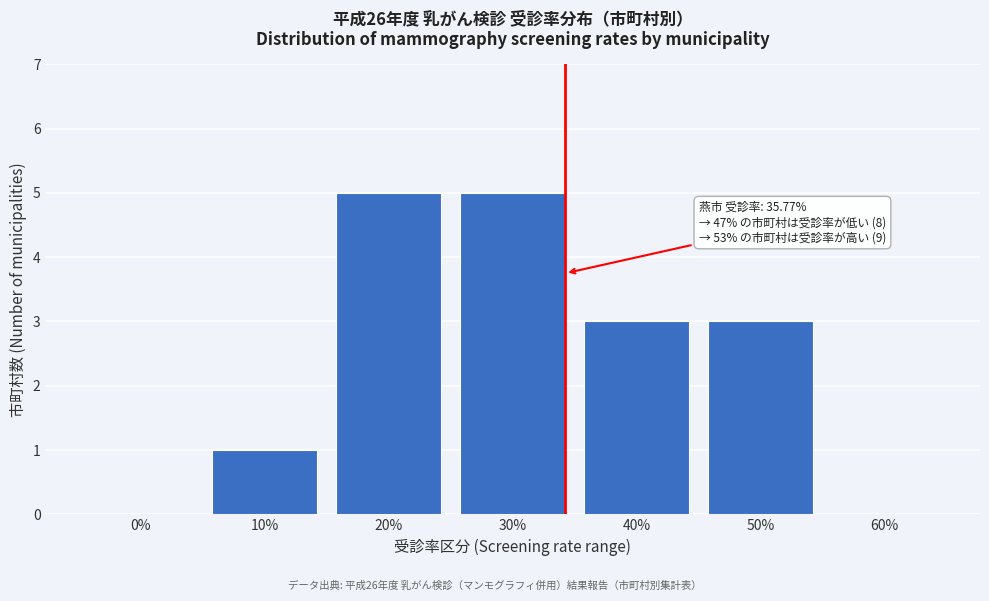

Reading left to right, what are all the values shown in this chart?

0%=0	10%=1	20%=5	30%=5	40%=3	50%=3	60%=0